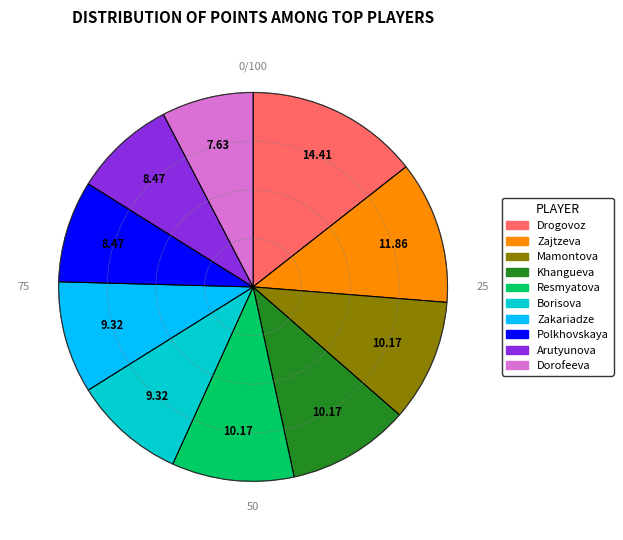

Is there a majority slice in this chart?

No